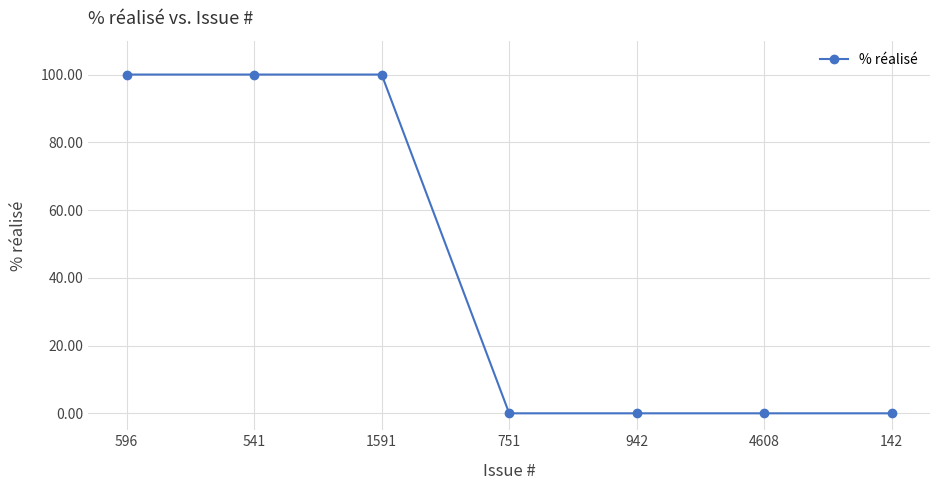

The value at 541 is 100. True or false?

True